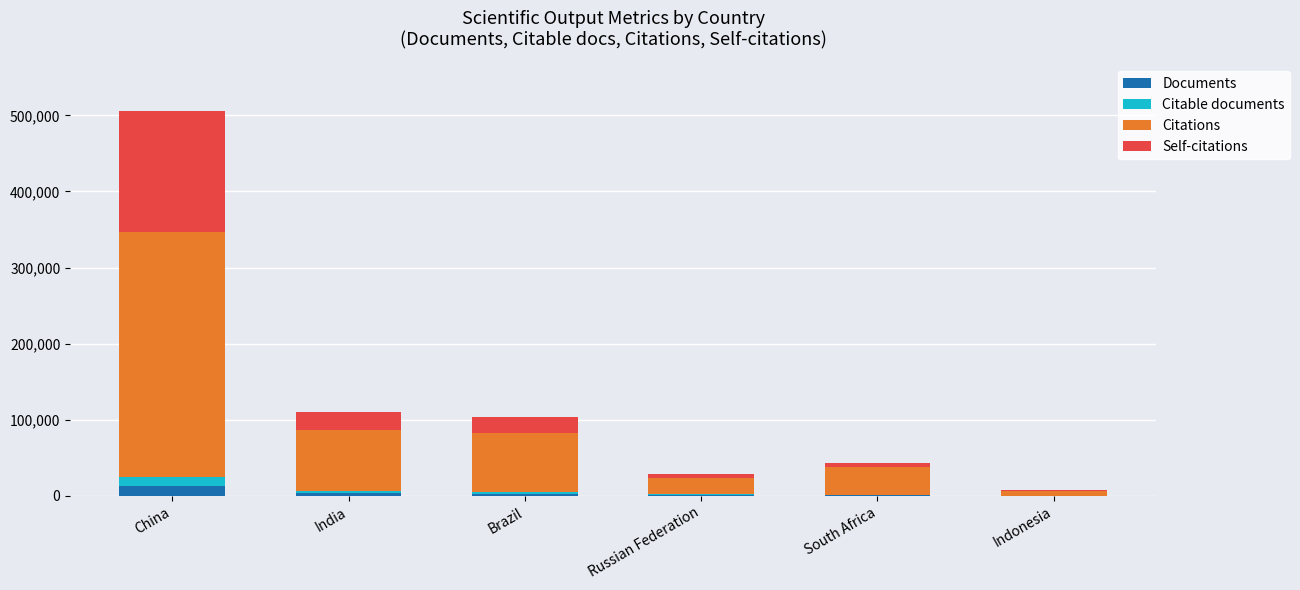

At which category is the sum across all series the highest?

China